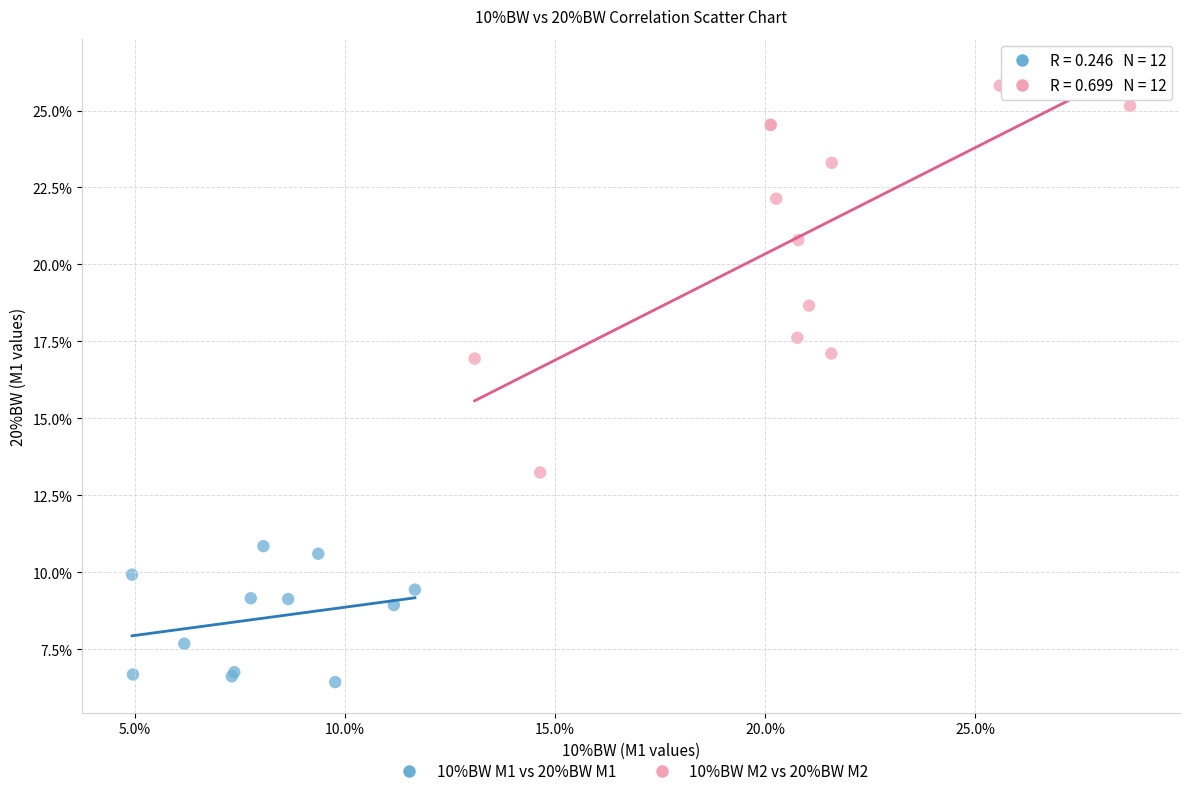

Which series reaches the maximum Y coordinate?

10%BW M2 vs 20%BW M2